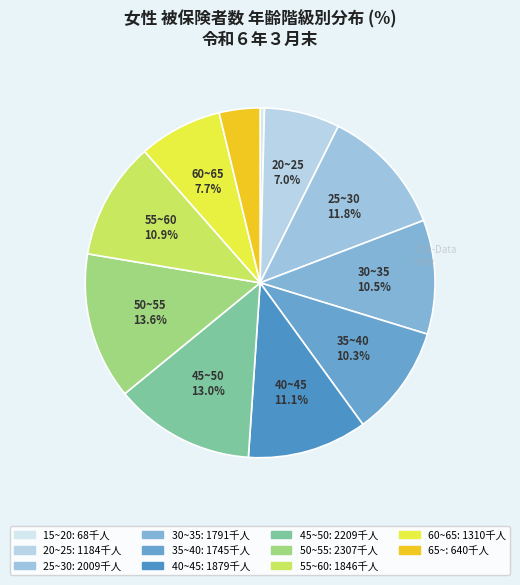

The 20~25 slice represents 1% of the pie. True or false?

False